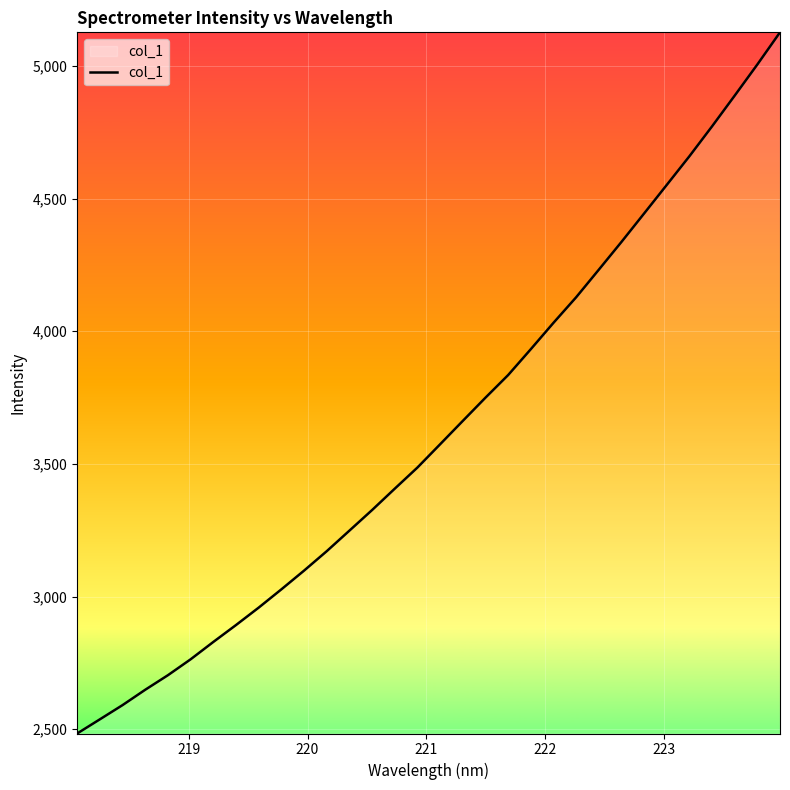

What is the difference between the maximum and minimum values?

2642.2